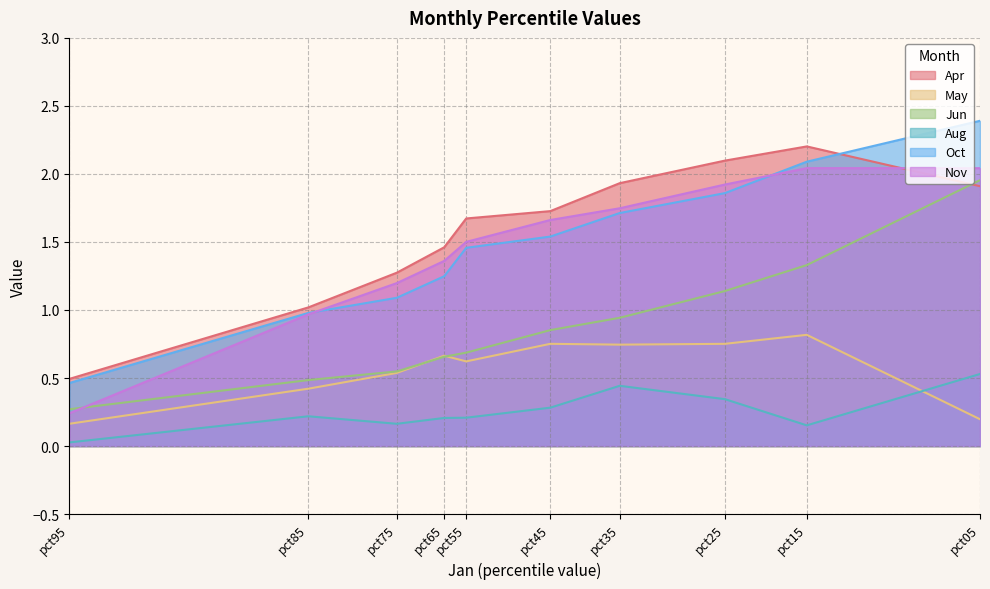

How many data points in Oct are less than 1?

2